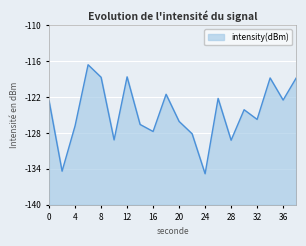

How many interior local valleys (lower than both neighbors) does the data have?

7